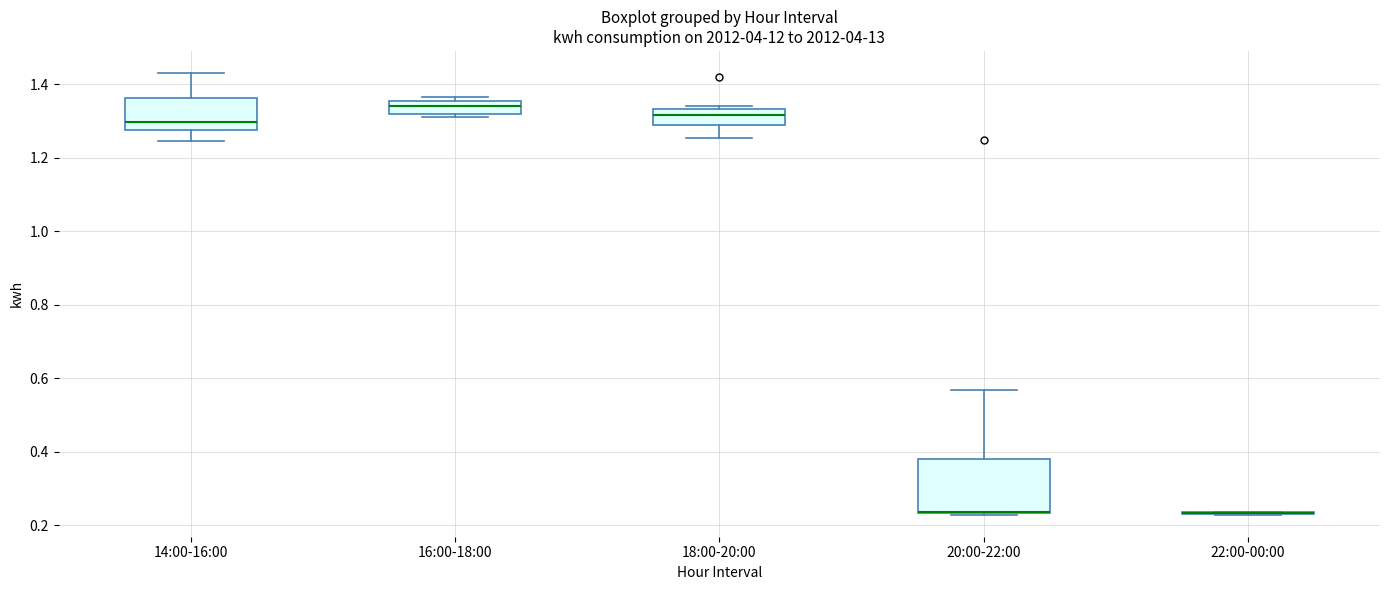

Where does the median line of the box for 18:00-20:00 sit on the y-axis? The values are not printed on the chart, so give them approximately, as read against the axis.

1.32